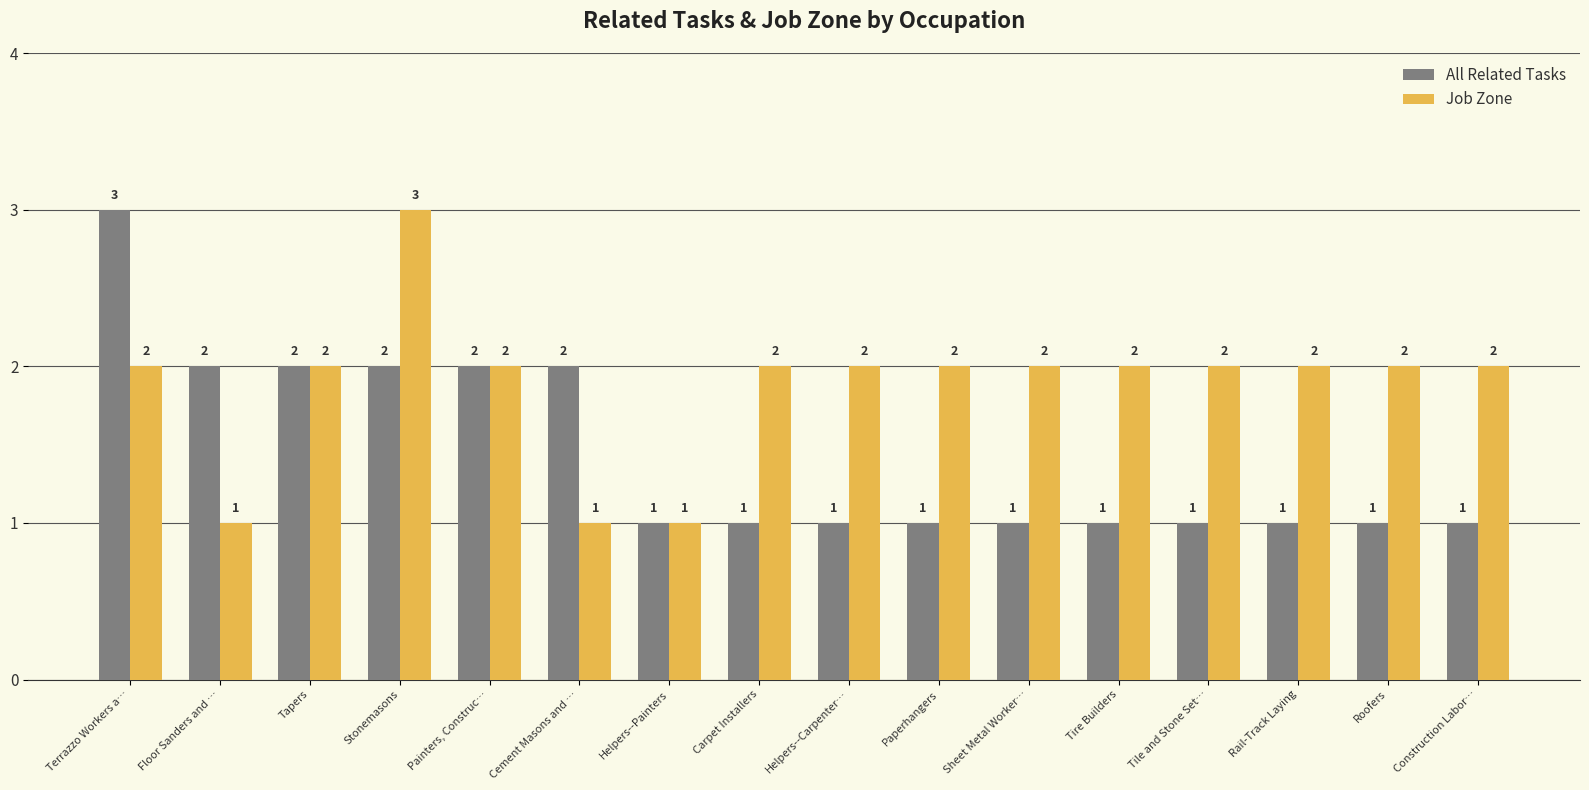

Which series has the largest total across all categories?

Job Zone